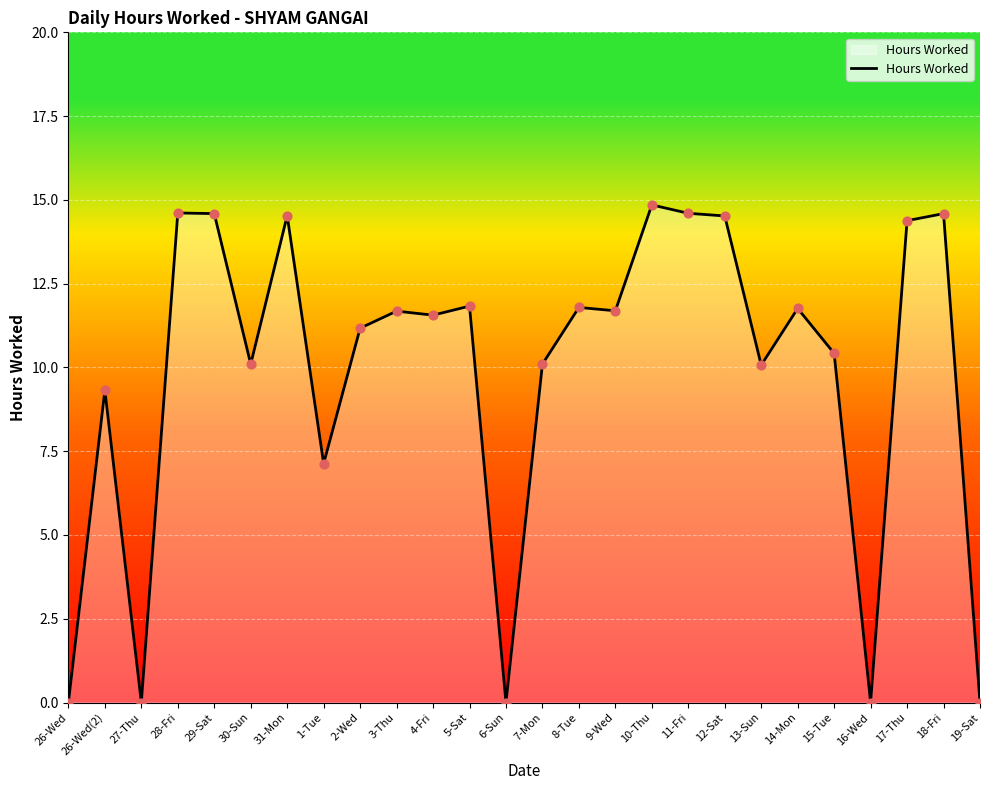

Which has a higher value, 15-Tue or 3-Thu?

3-Thu